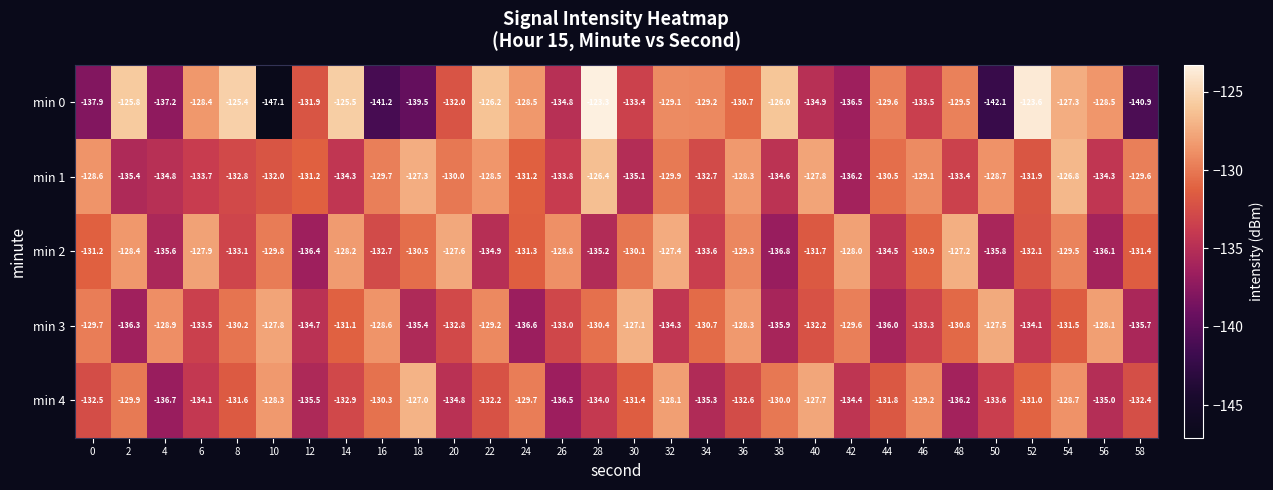

The min 1 series shows -95.2 at 42. True or false?

False